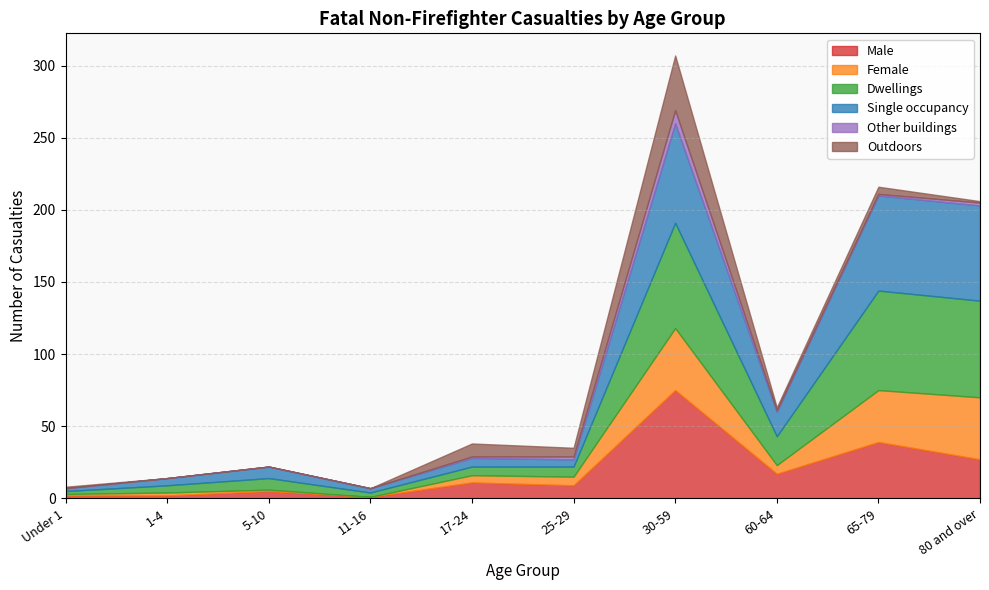

How many data points in Dwellings are above 8?

4